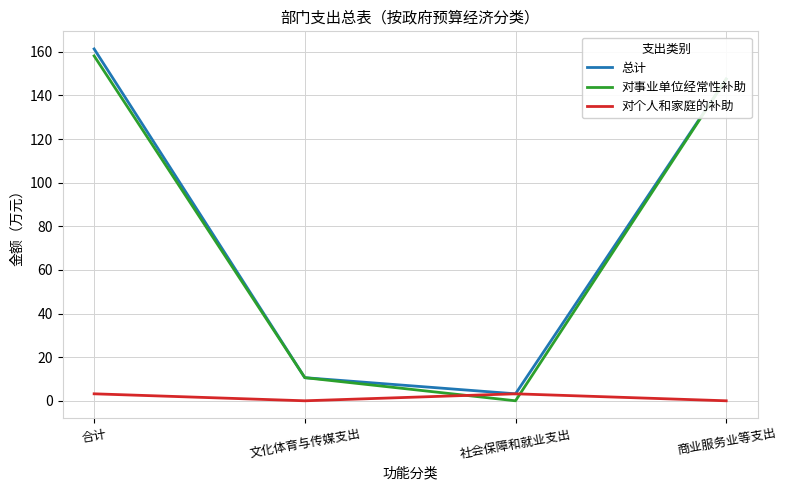

Is this an area chart (filled region under the line)?

No